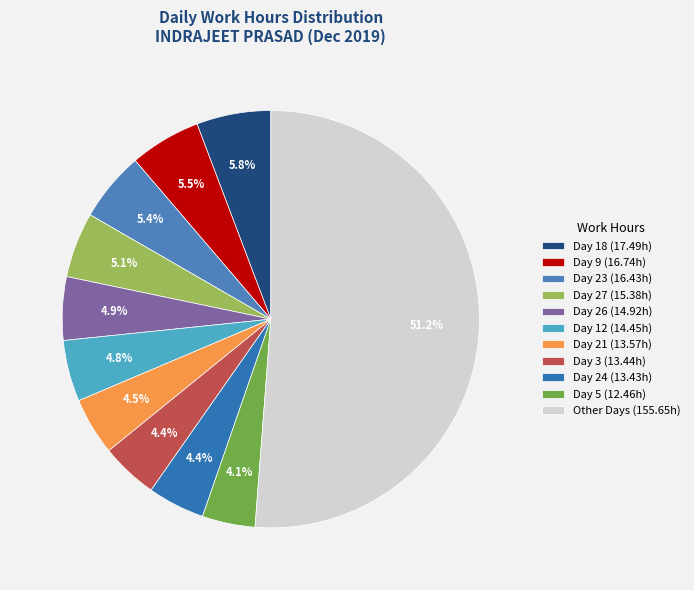

How many segments does this pie chart have?

11